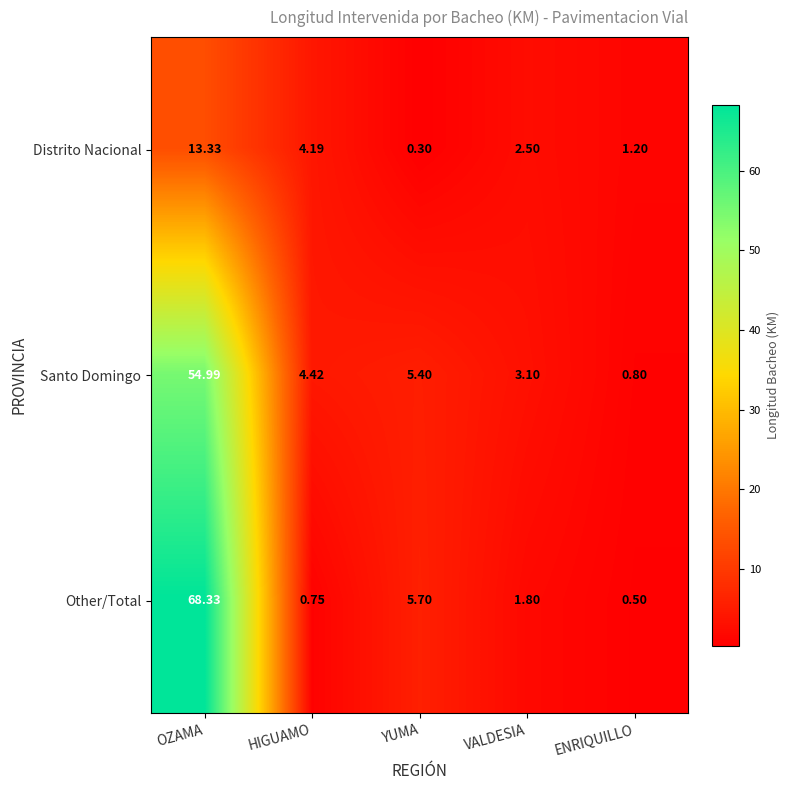

At which category is the sum across all series the highest?

OZAMA